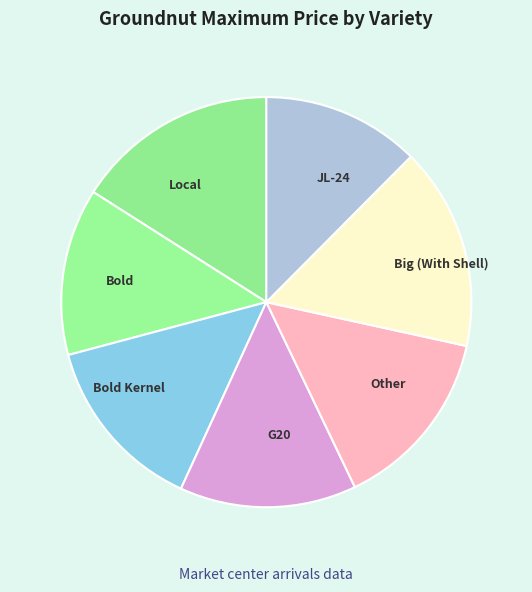

Which category has the smallest portion of the pie?

JL-24